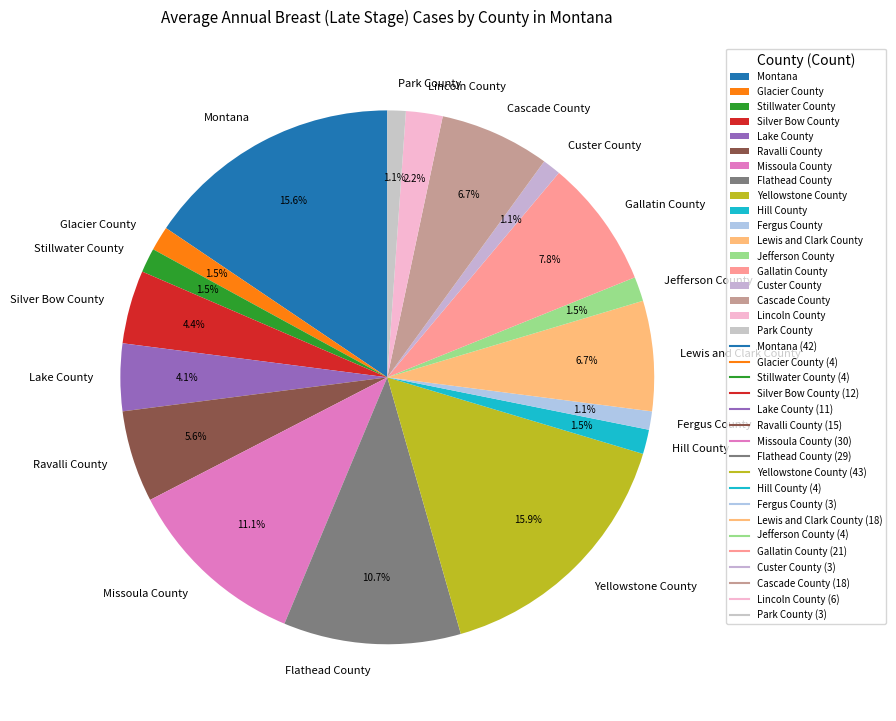

Count the number of slices in the pie.

18